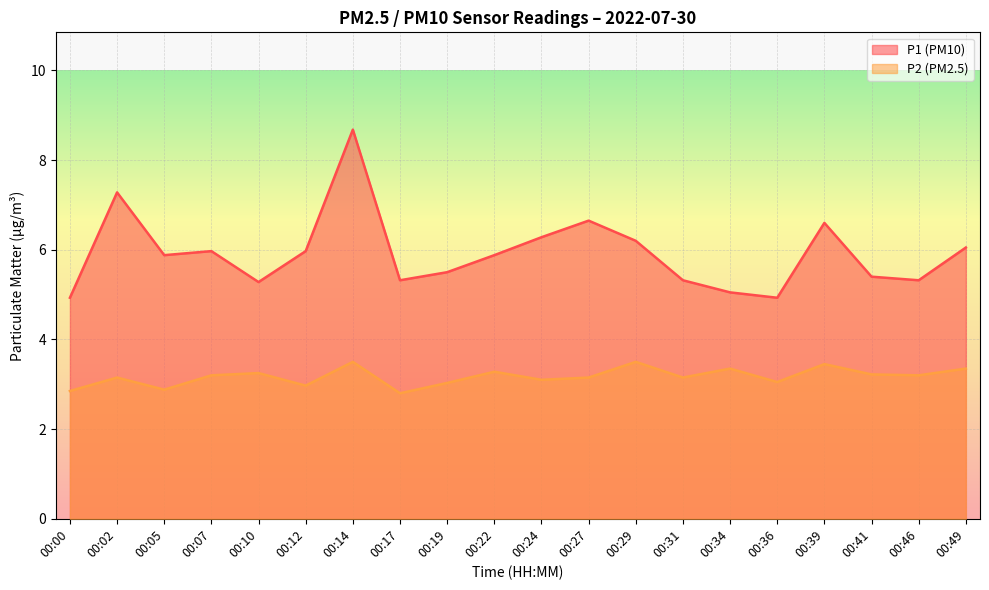

What is the average value of the P1 series?

5.9